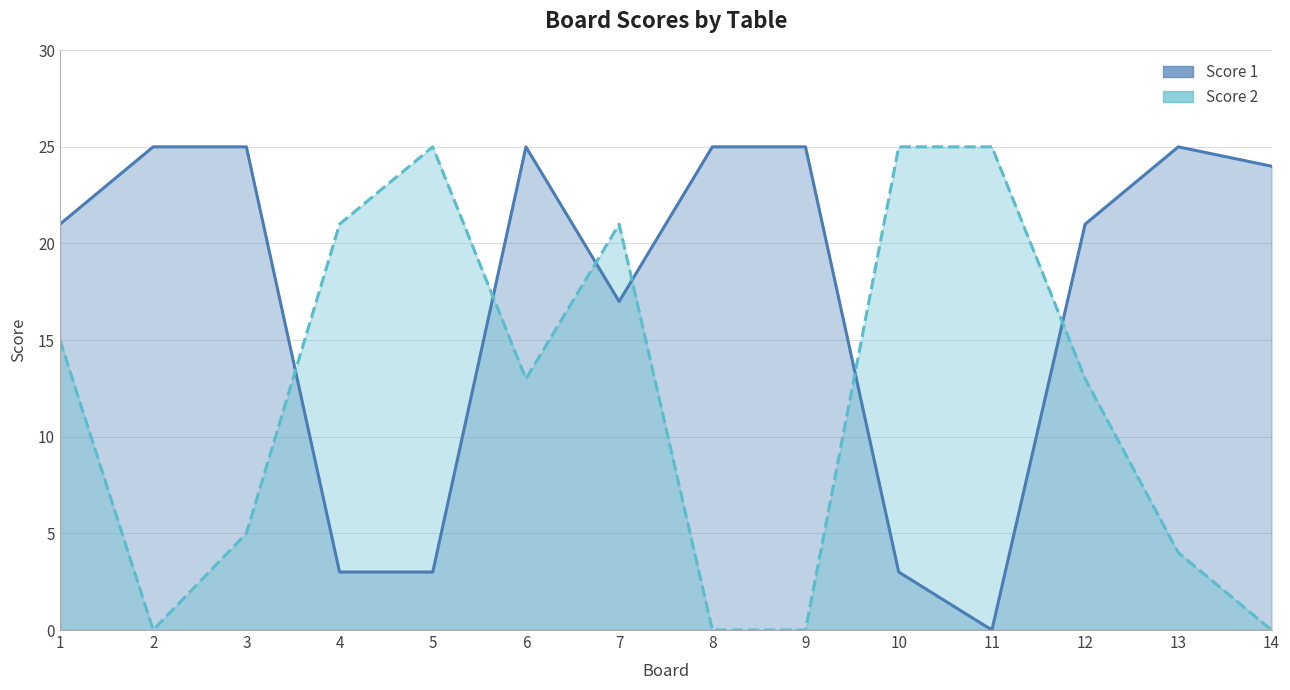

How many positive values does the Score 1 series have?

13